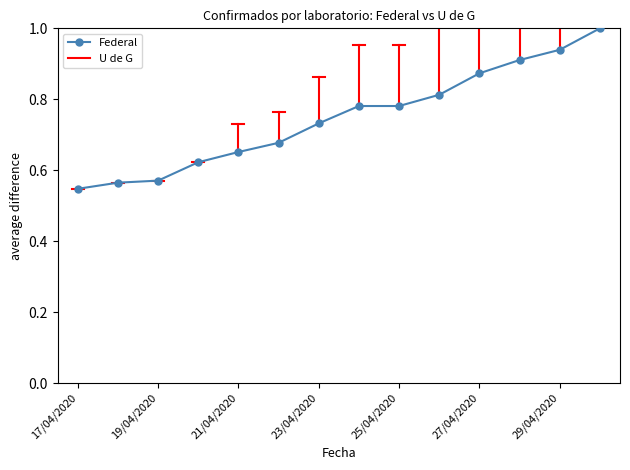

Does the chart have visible grid lines?

No